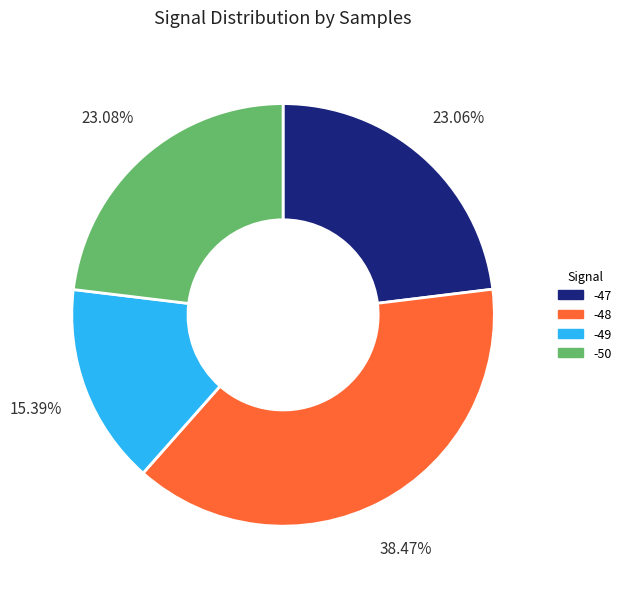

Does any single category account for the majority?

No